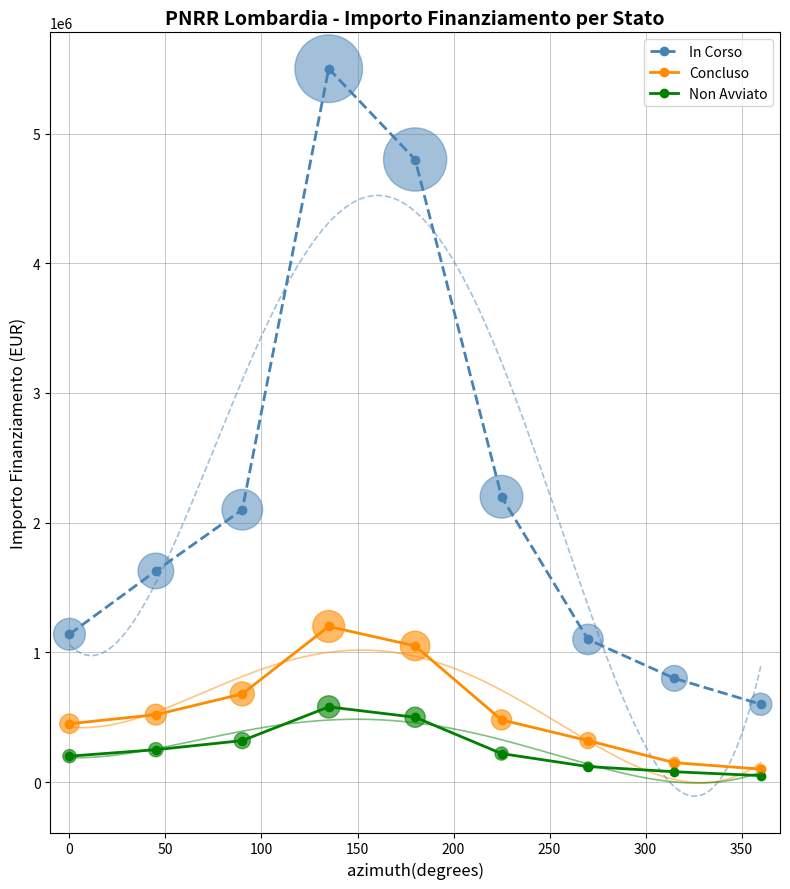

True or false: In Corso has more than 2 points higher than both neighbors.

False